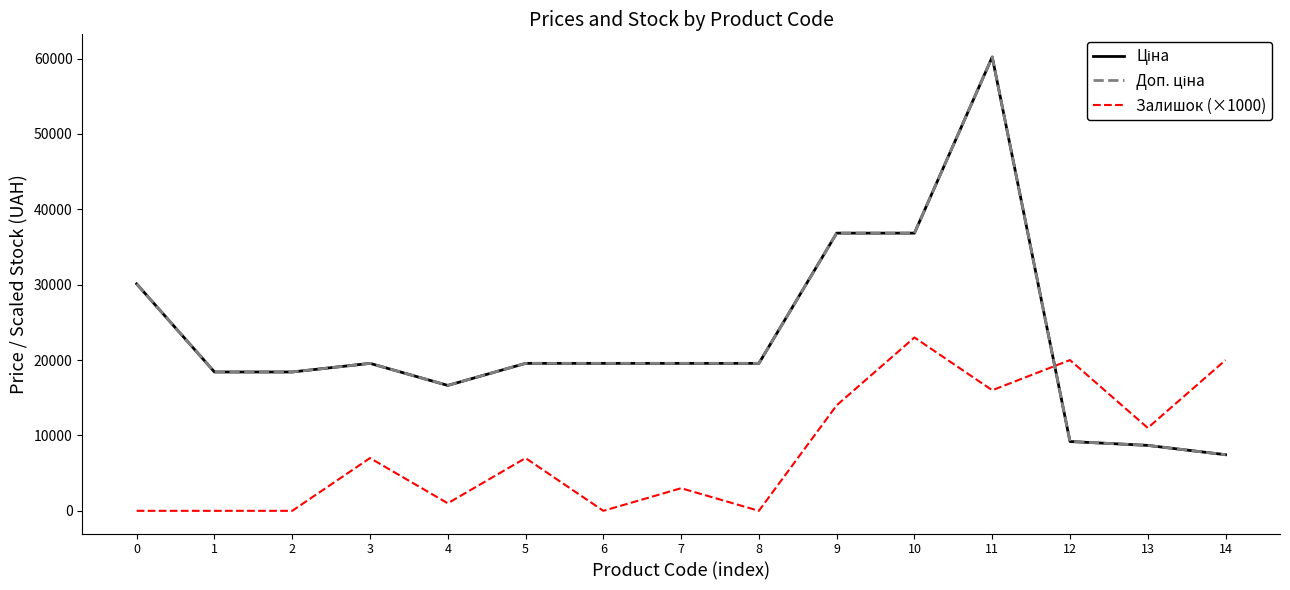

What is the difference between the second highest and second lowest values in the Доп. ціна series?

28162.2